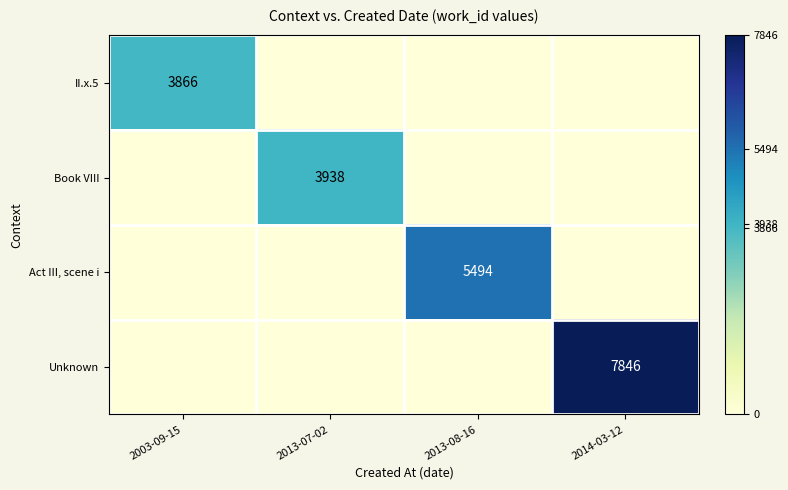

Is it true that Unknown equals 2994 at 2014-03-12?

False